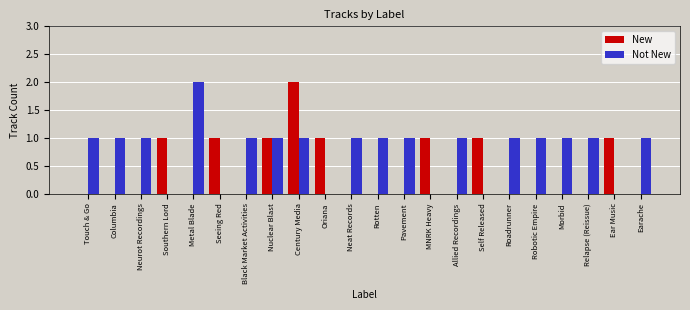

Is it true that New equals 1 at Robotic Empire?

False